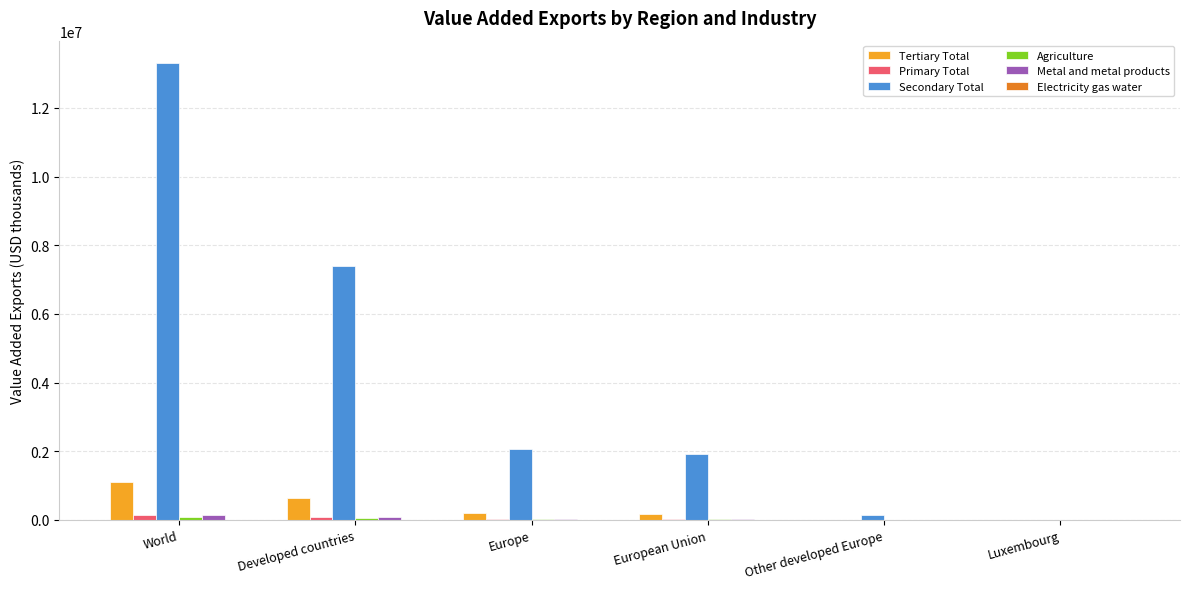

Which label corresponds to the largest value in the chart?

World